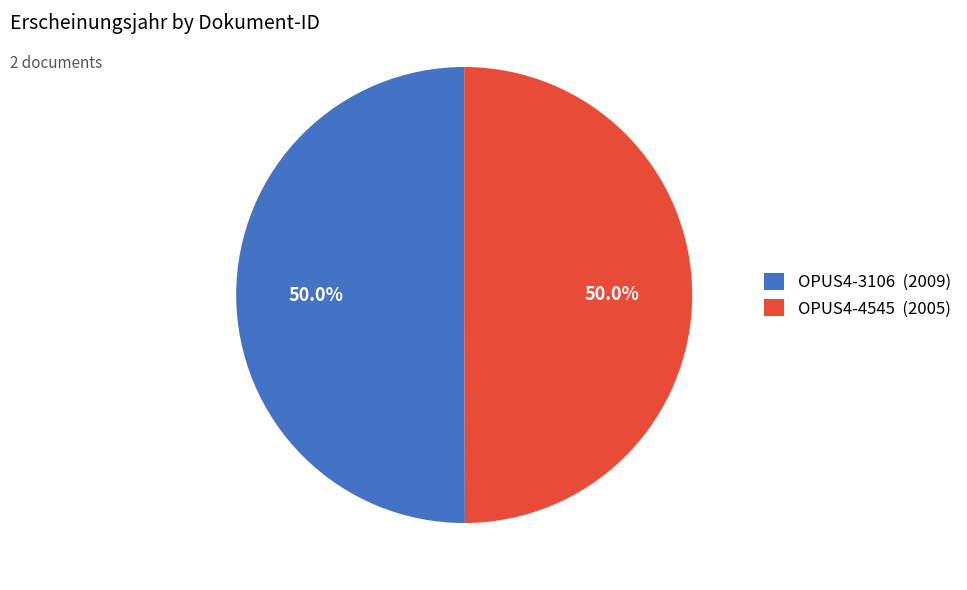

Combined, do OPUS4-4545 (2005) and OPUS4-3106 (2009) account for over 50%?

Yes